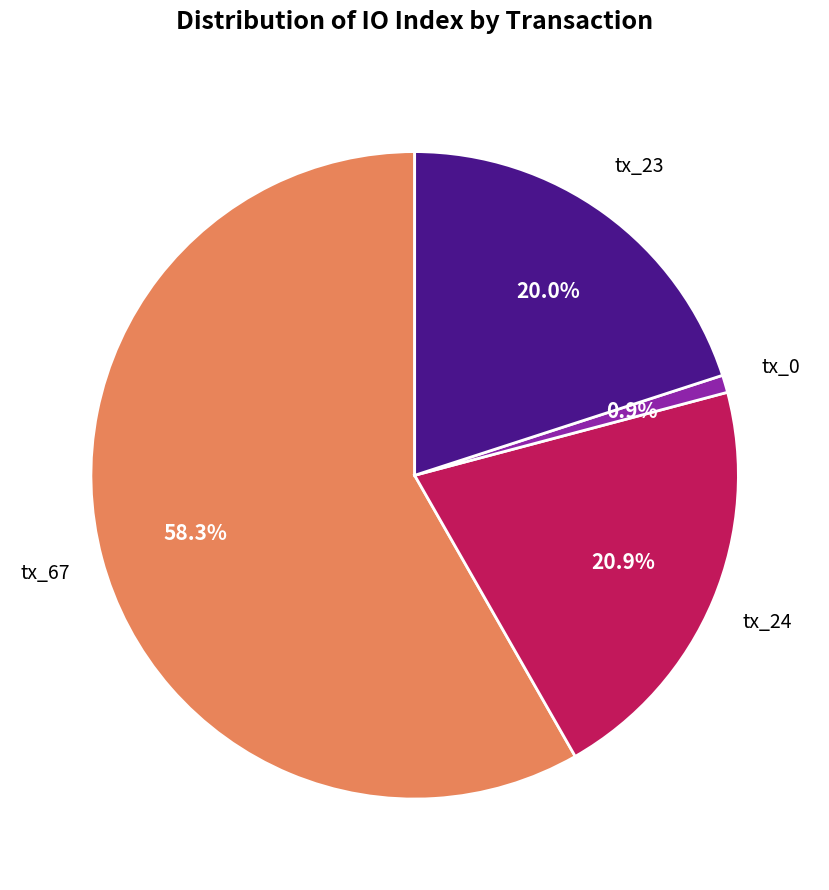

How many slices are in this pie chart?

4